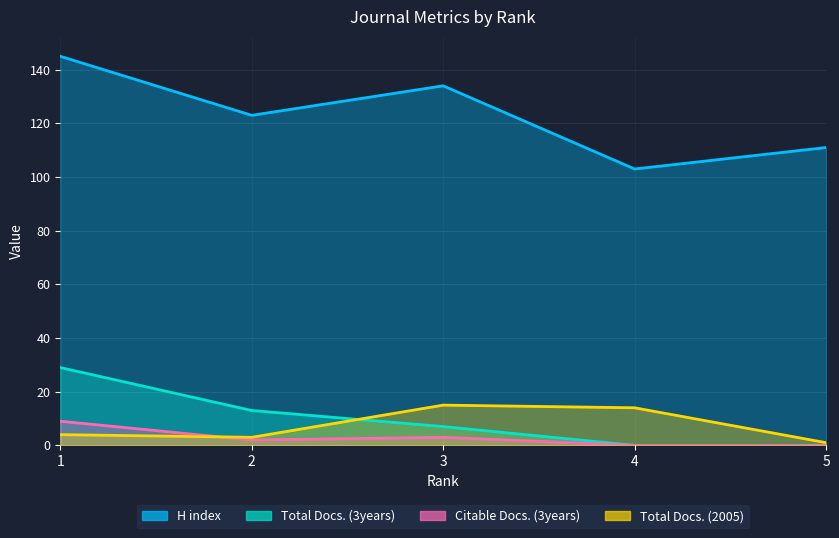

True or false: H index has more than 1 points higher than both neighbors.

False